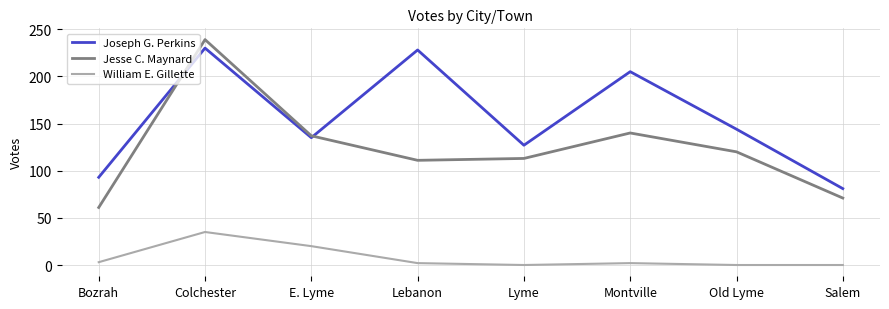

What is the total value across all series at Bozrah?

157